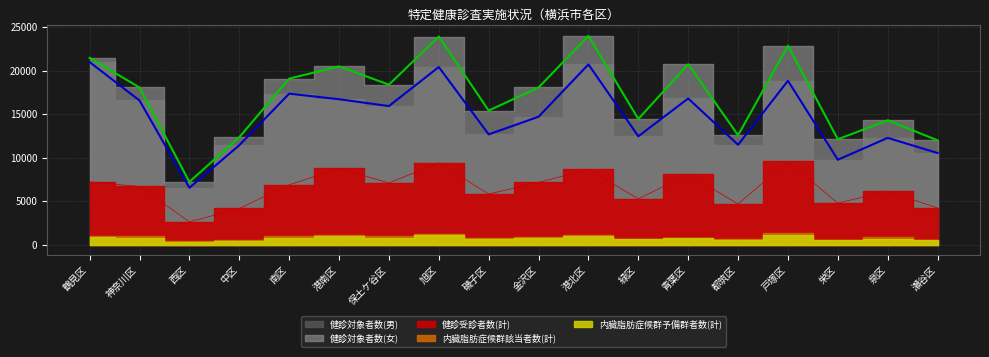

How many interior local valleys does the 健診受診者数(計) series have?

6